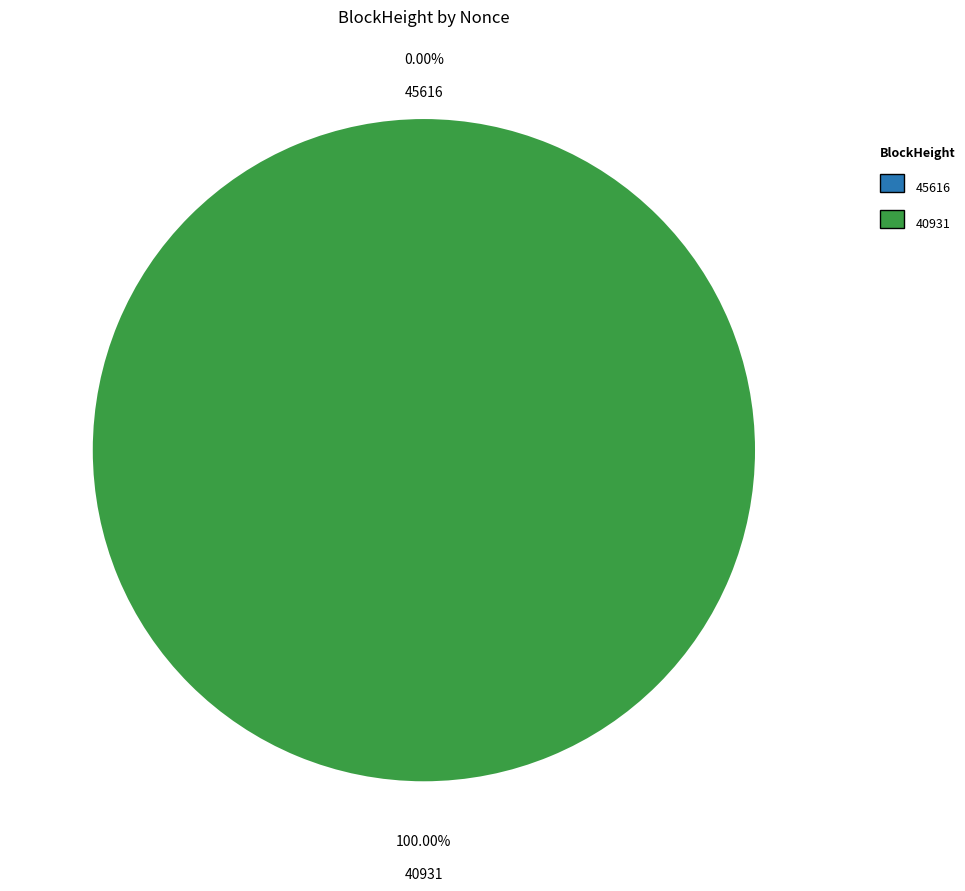

True or false: 40931 accounts for 100% of the total.

True